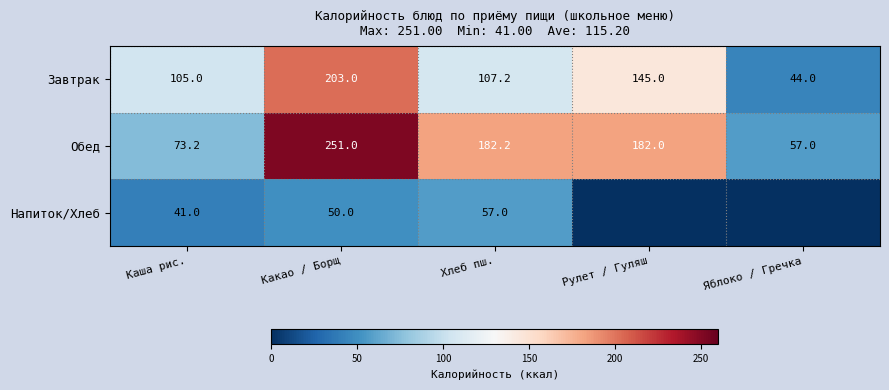

At which label does Завтрак reach its peak?

Какао / Борщ